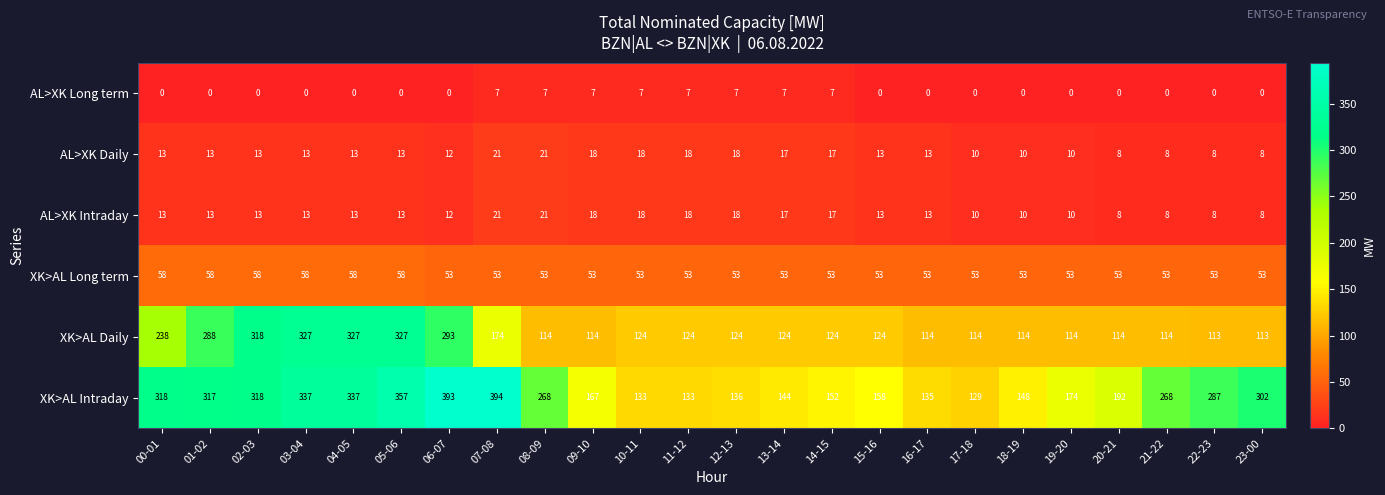

What is the sum of all XK>AL Daily values?

4174